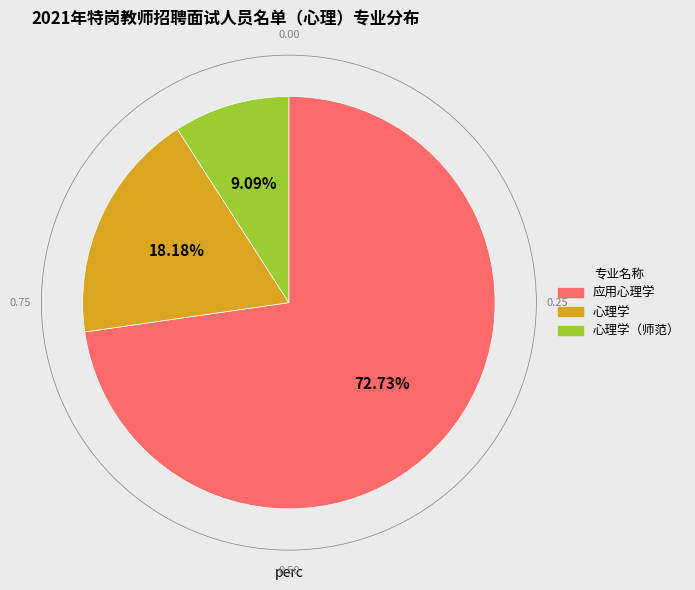

Is there a majority slice in this chart?

Yes